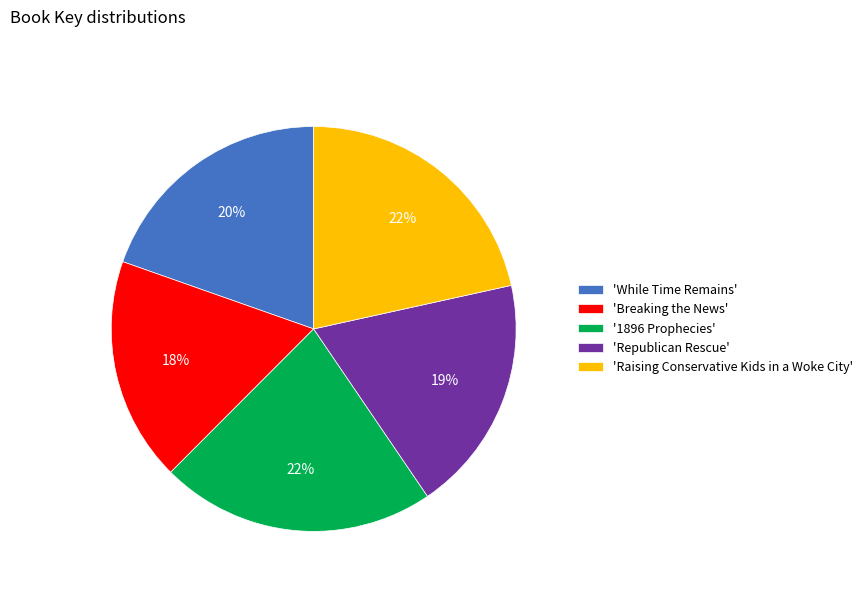

The 'While Time Remains' slice represents 34% of the pie. True or false?

False